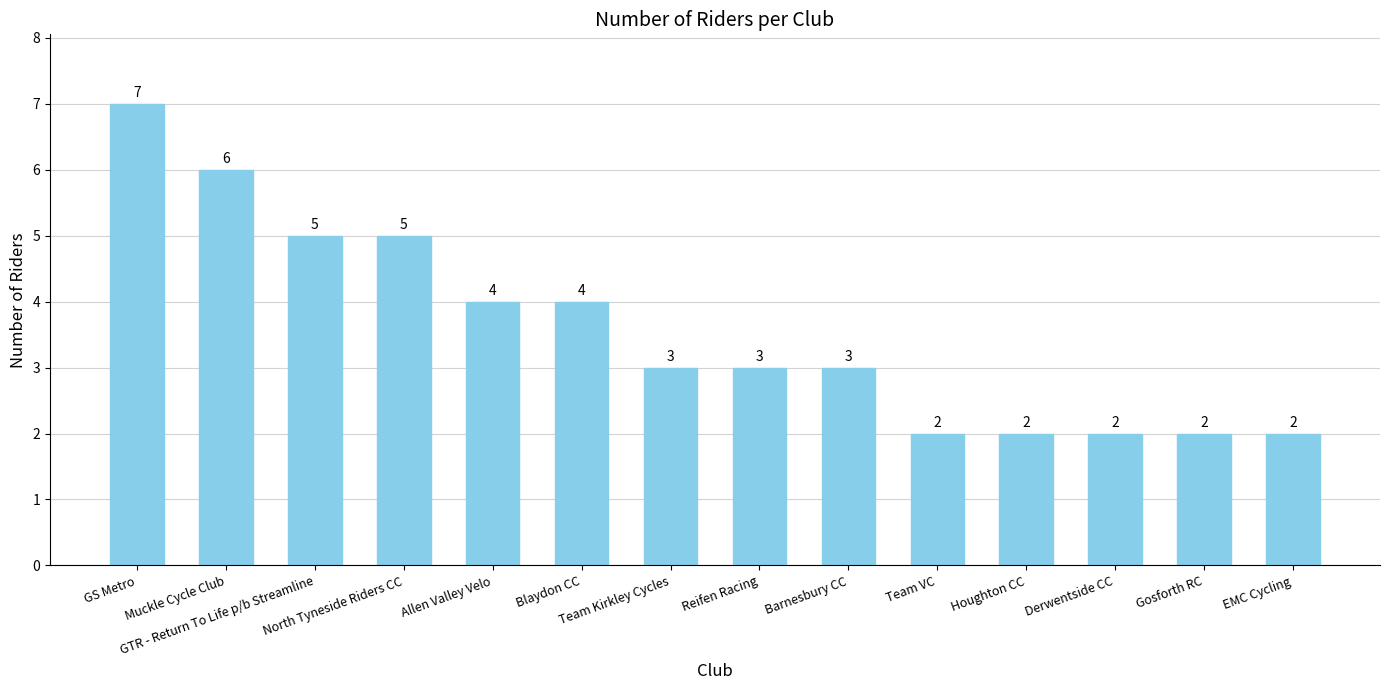

Which category has the highest value across all series?

GS Metro